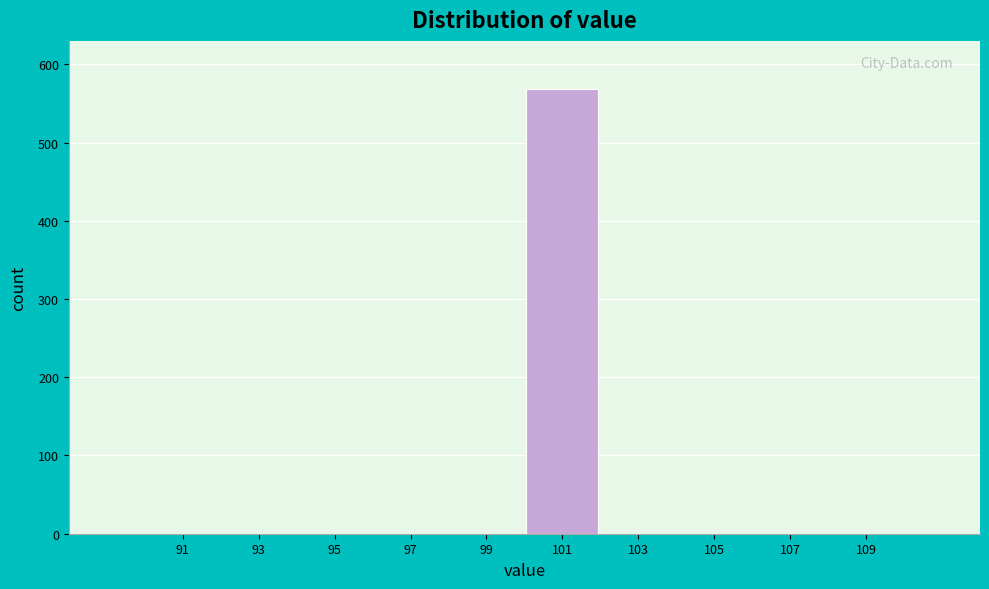

Reading right to left, transcribe all the data shown in this chart.

109=0	107=0	105=0	103=0	101=569	99=0	97=0	95=0	93=0	91=0